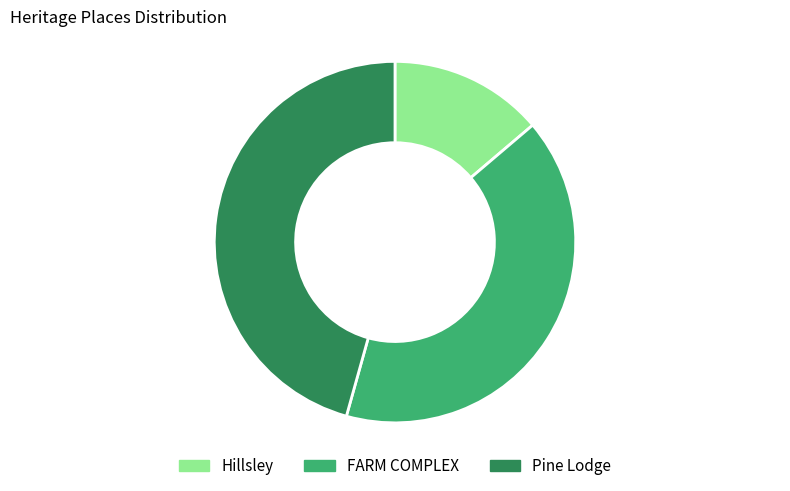

What is the smallest slice in the pie chart?

Hillsley